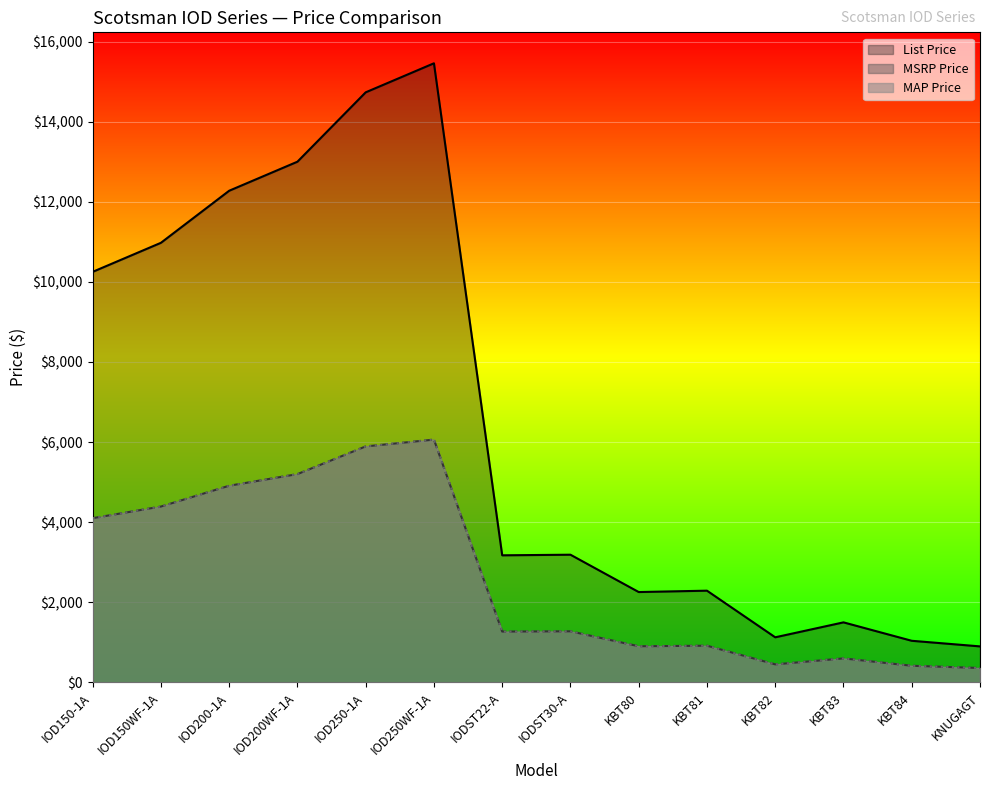

Which category has the lowest value across all series?

KNUGAGT